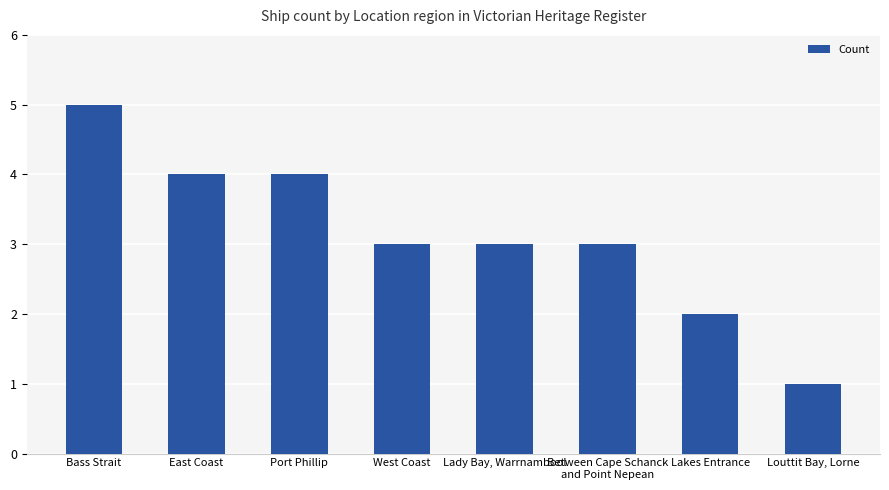

Reading left to right, transcribe all the data shown in this chart.

5	4	4	3	3	3	2	1